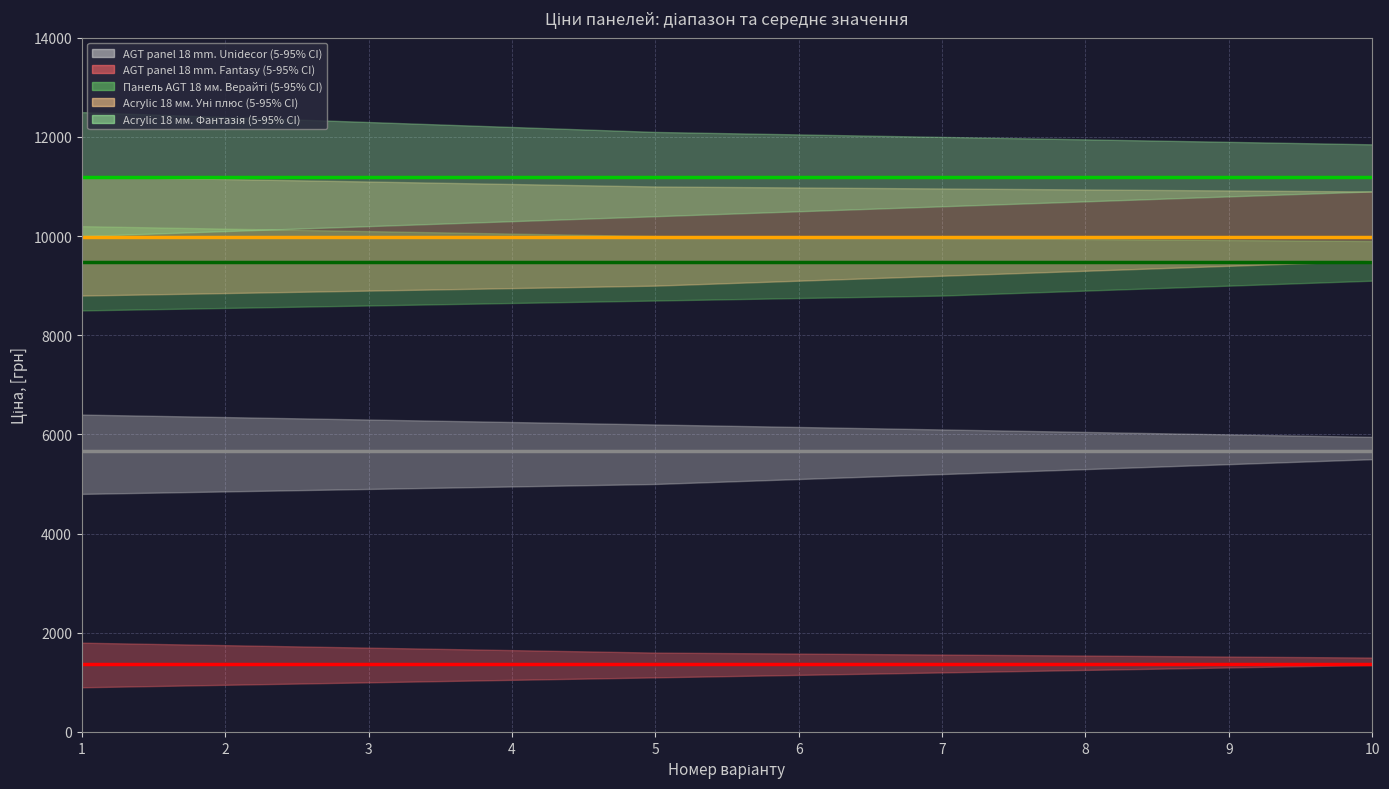

Does the chart have visible grid lines?

Yes